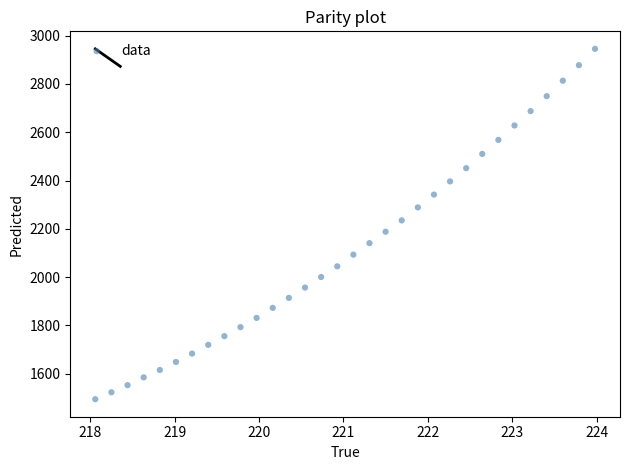

What is the range of X values (max minus min)?

5.9